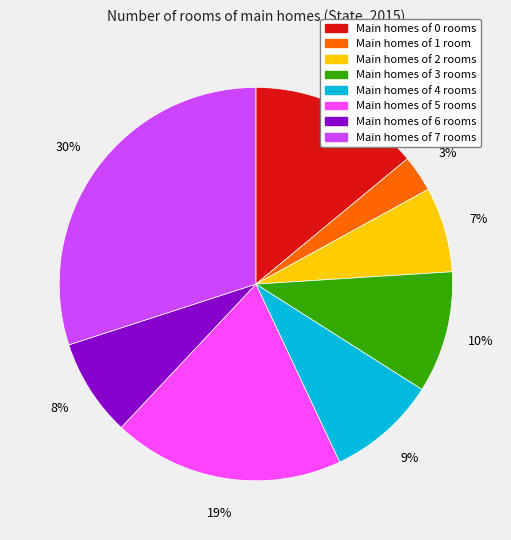

Is there any slice that represents more than half of the pie?

No